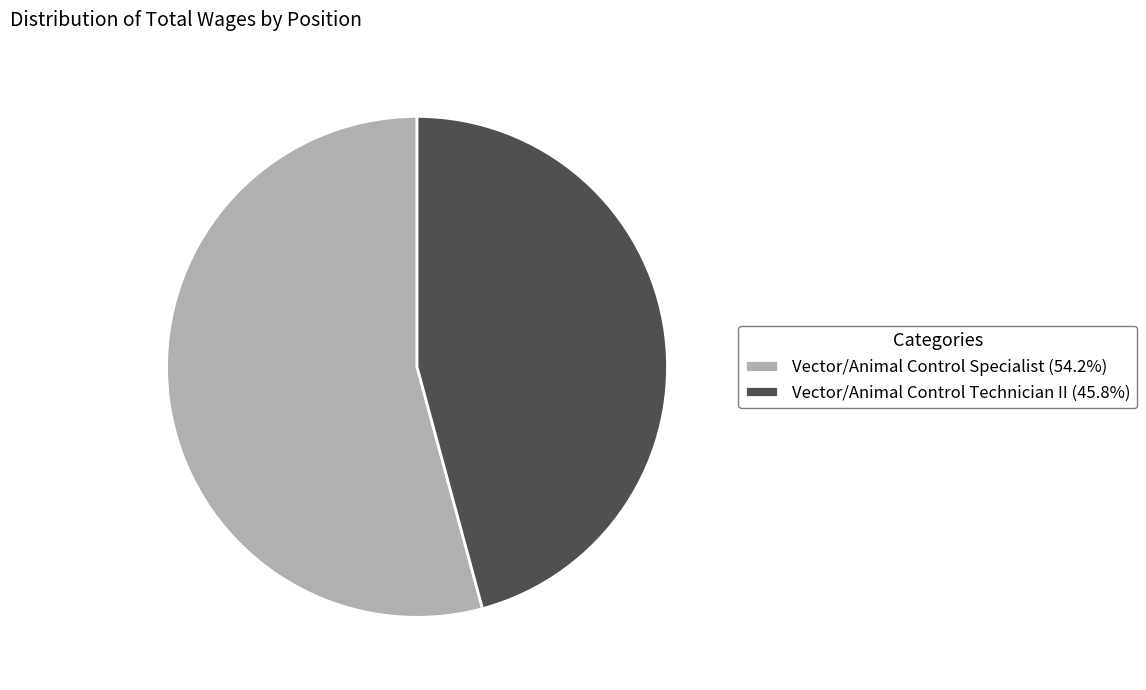

Do Vector/Animal Control Technician II (45.8%) and Vector/Animal Control Specialist (54.2%) together represent more than half of the pie?

Yes